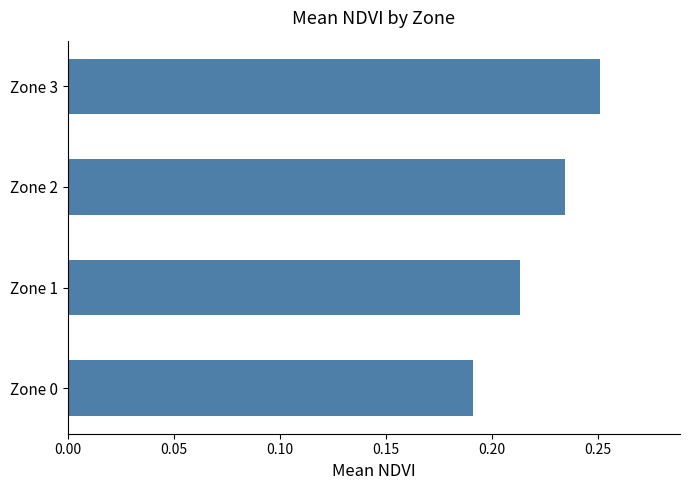

Rank the categories by value from highest to lowest.

Zone 3, Zone 2, Zone 1, Zone 0